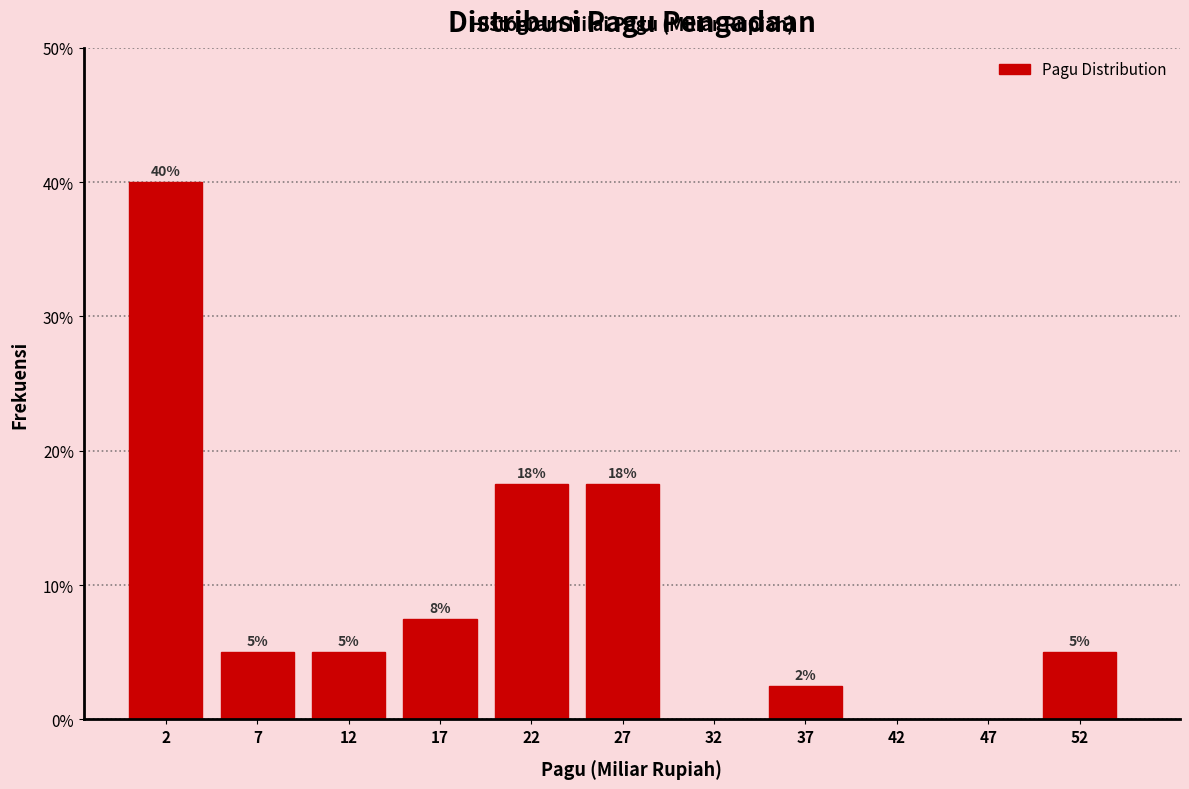

Which range on the x-axis has the tallest bar?

0 to 5